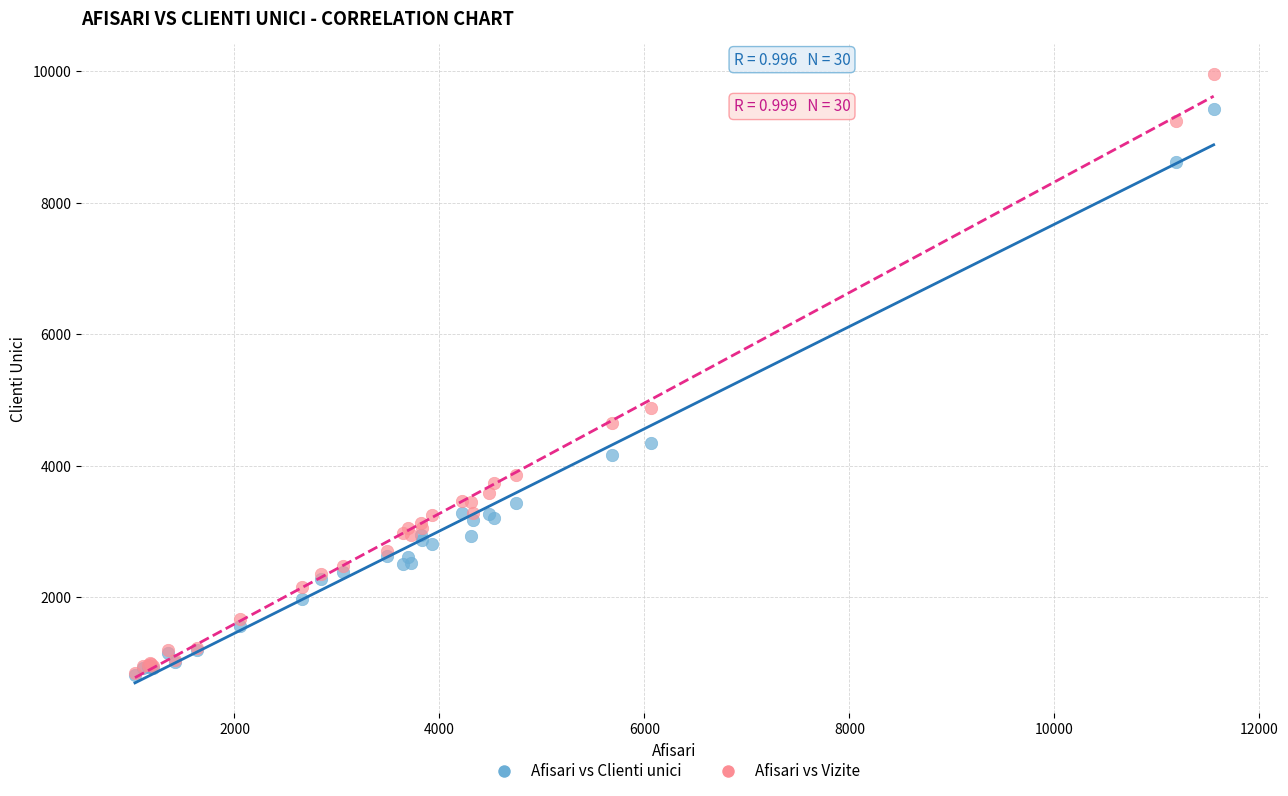

Which series reaches the maximum Y coordinate?

Afisari vs Vizite